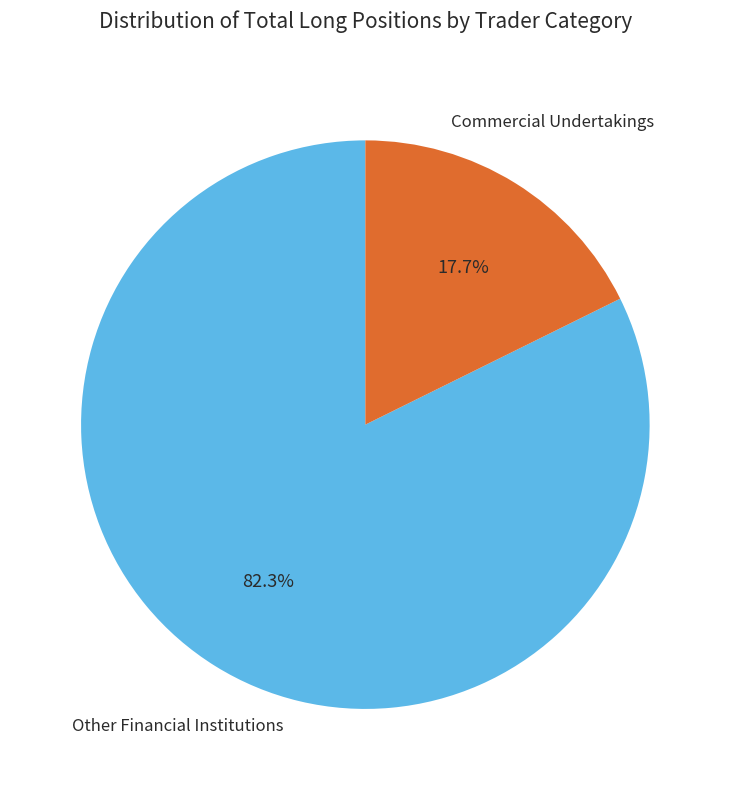

Is there any slice that represents more than half of the pie?

Yes